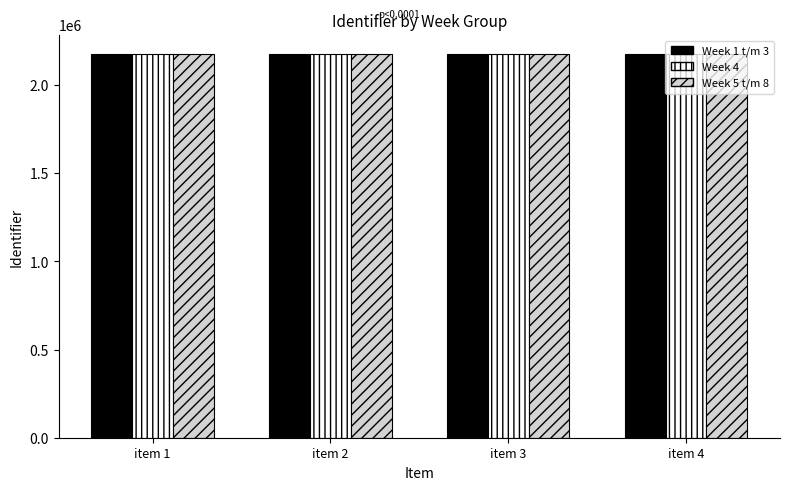

List the series in order of their overall mean, lowest first.

Week 1 t/m 3, Week 4, Week 5 t/m 8